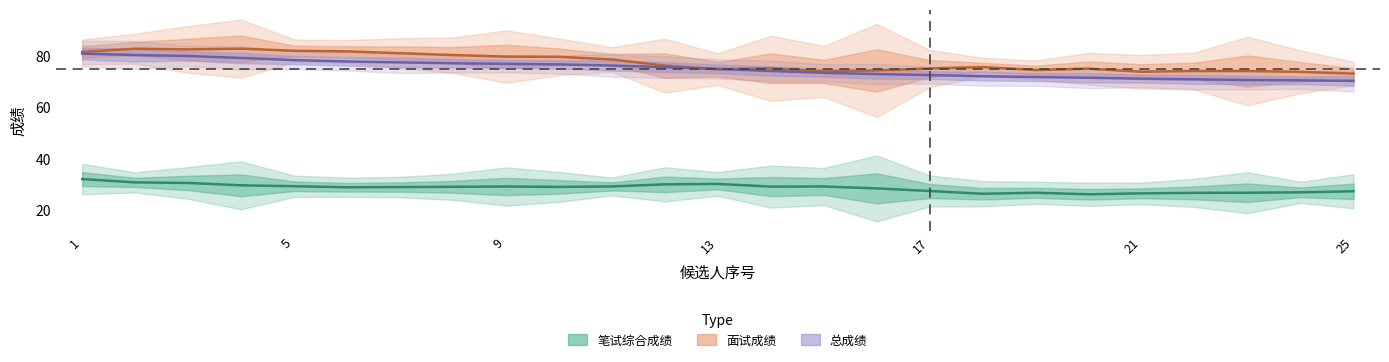

How many data points in 面试成绩 are less than 78?

12